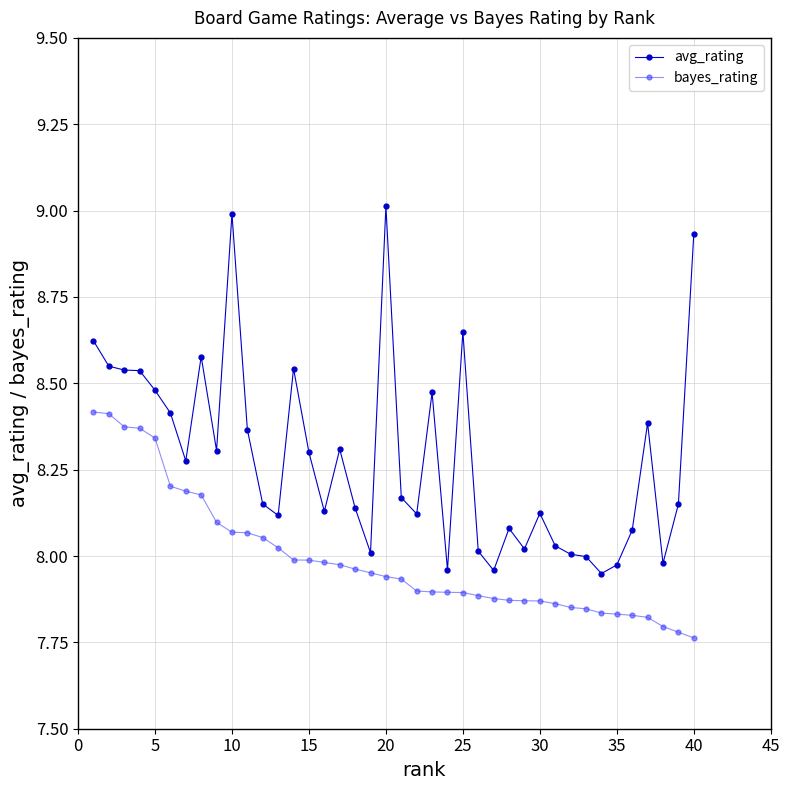

Which series has the largest range (max minus min)?

avg_rating